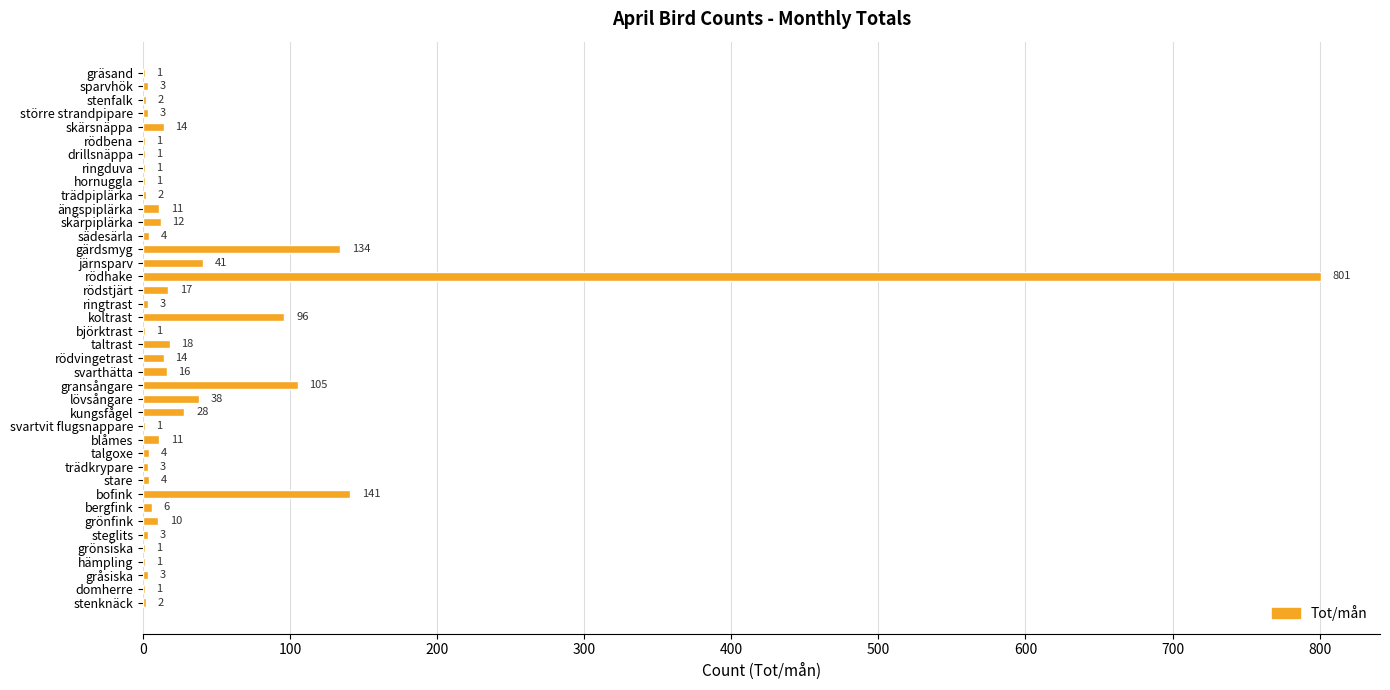

What is the sum of all values?

1559